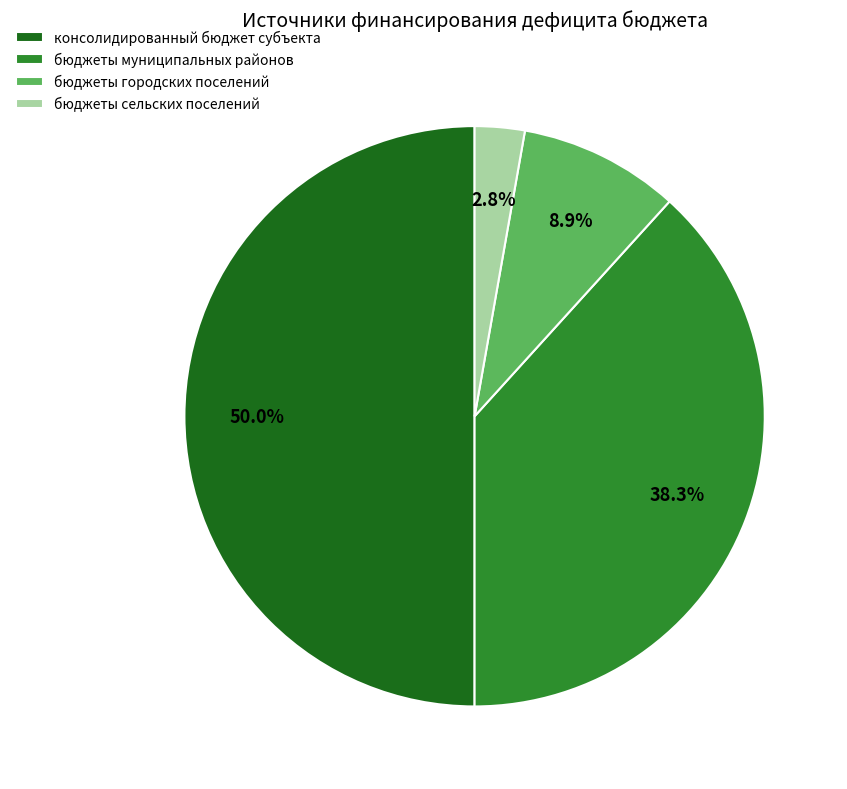

Which slice is the smallest?

бюджеты сельских поселений